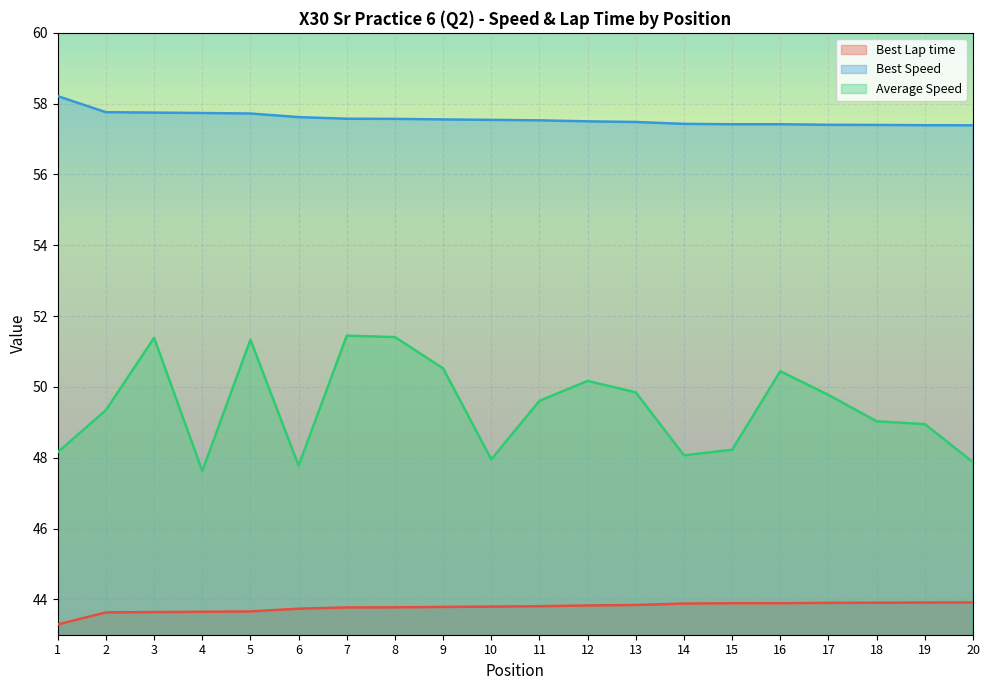

At which label does Best Speed reach its peak?

1